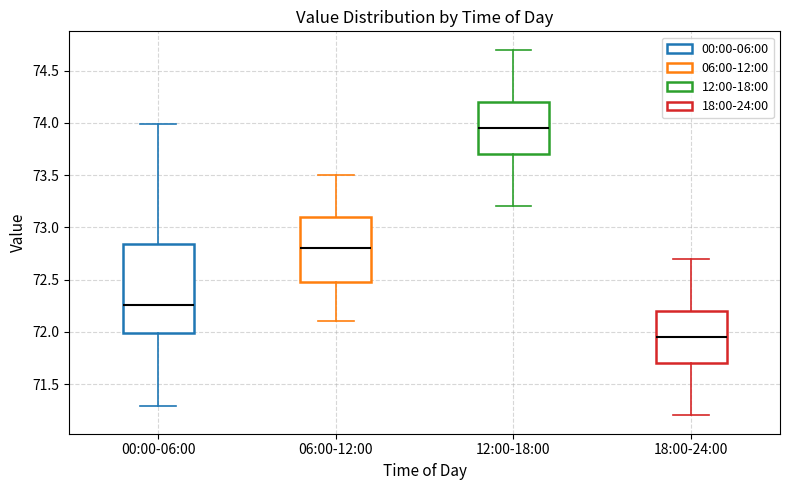

Reading left to right, read every box against the y-axis: the position of its median line, the range the box covers, and the ends of its whiskers. The values are not printed on the chart, so give them approximately, as read against the axis.

00:00-06:00: median 72.25, box 72.00 to 72.85, whiskers 71.30 to 74.00
06:00-12:00: median 72.80, box 72.50 to 73.10, whiskers 72.10 to 73.50
12:00-18:00: median 73.95, box 73.70 to 74.20, whiskers 73.20 to 74.70
18:00-24:00: median 71.95, box 71.70 to 72.20, whiskers 71.20 to 72.70